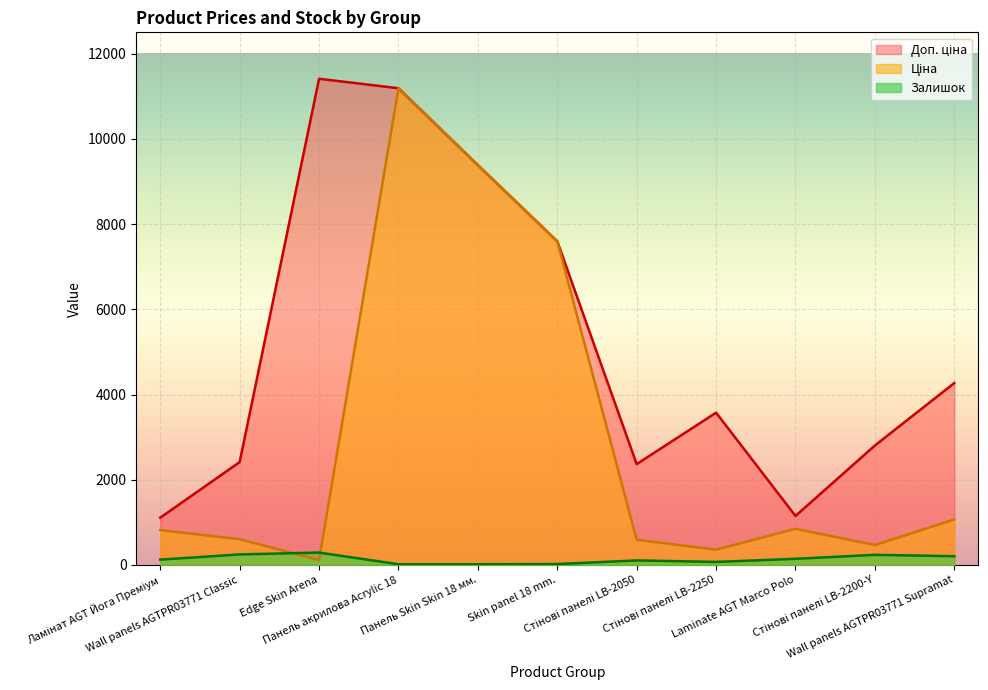

What is the total value across all series at Стінові панелі LB-2200-Y?

3508.9